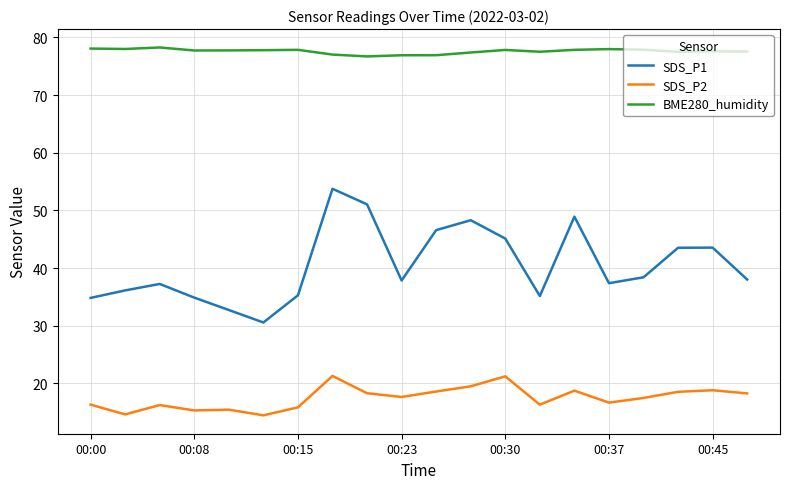

Which series has the largest total across all categories?

BME280_humidity